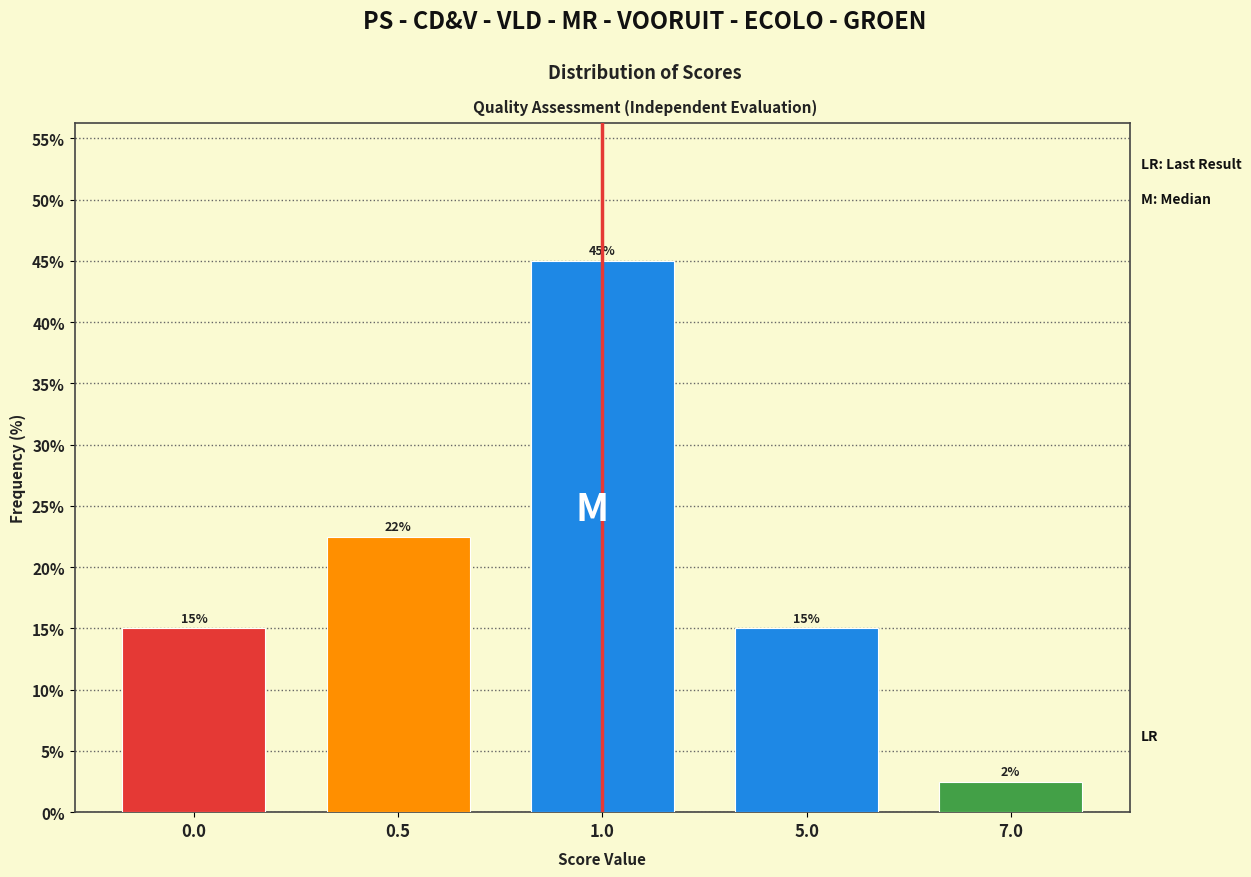

Approximately how many times larger is the value at 1.0 compared to 0.0?

3.0